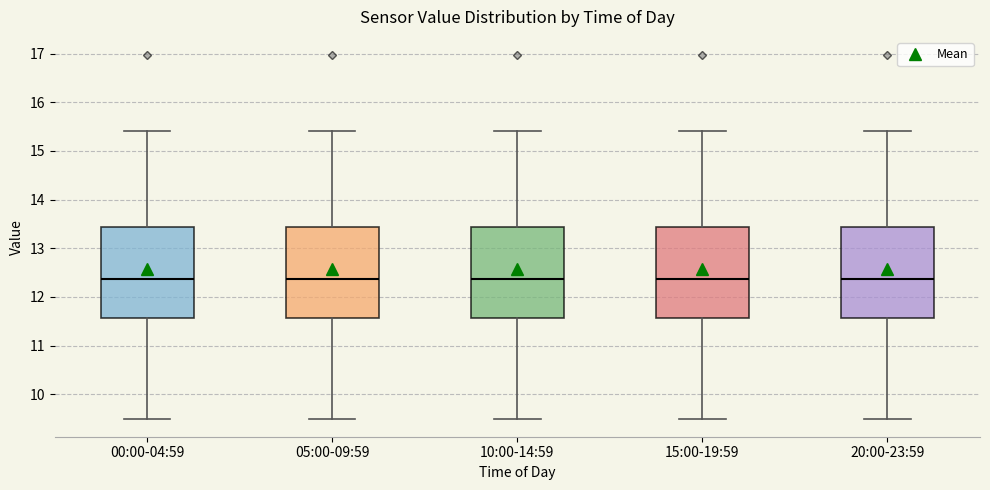

Where does the median line of the box for 10:00-14:59 sit on the y-axis? The values are not printed on the chart, so give them approximately, as read against the axis.

12.4